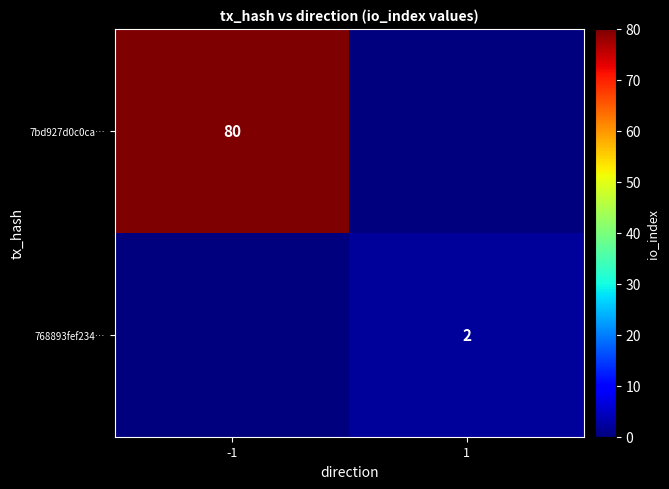

True or false: 7bd927d0c0ca… has a value of 80 at -1.

True